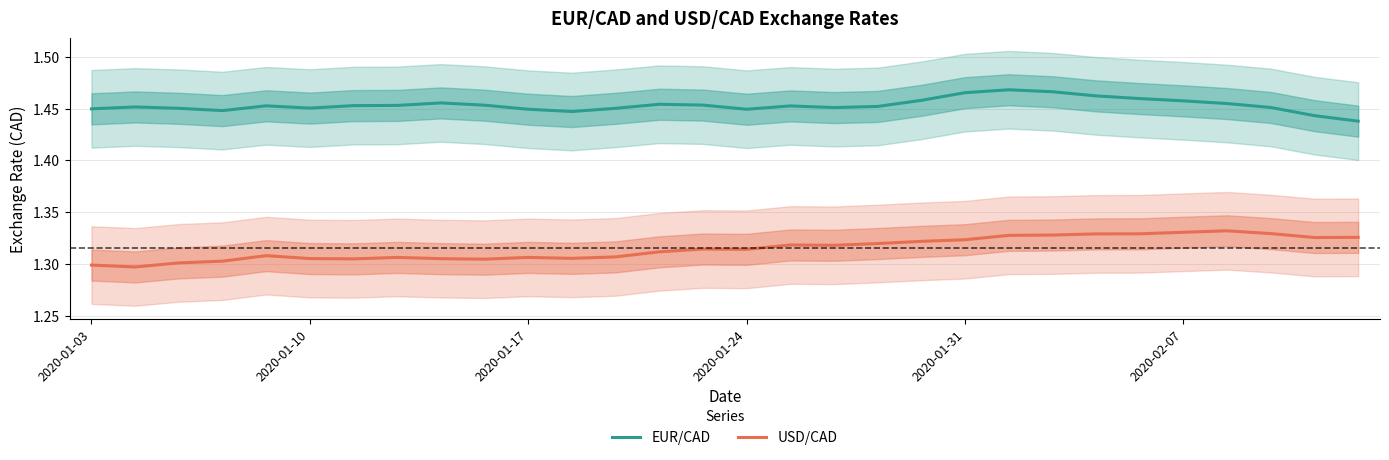

True or false: EUR/CAD and USD/CAD cross at least once.

False